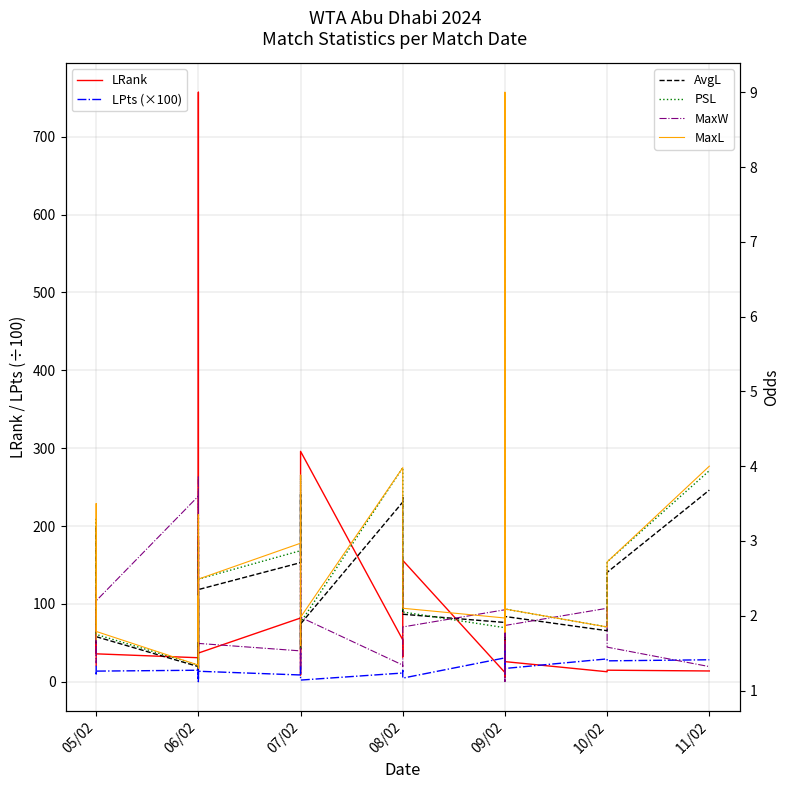

At which label does LPts (×100) first exceed 12?

05/02